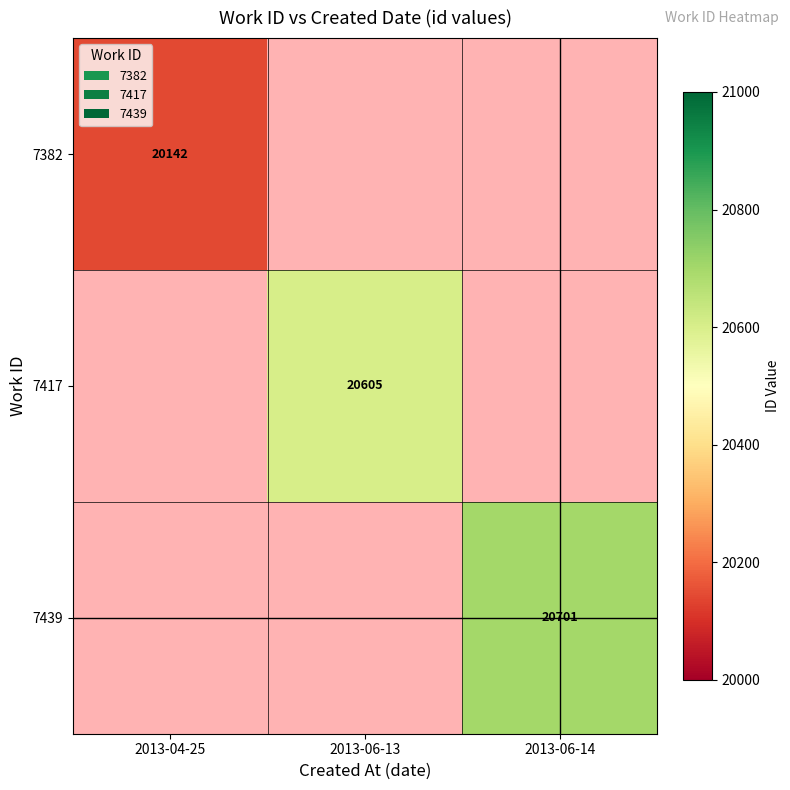

Is it true that 7382 equals 35104 at 2013-04-25?

False